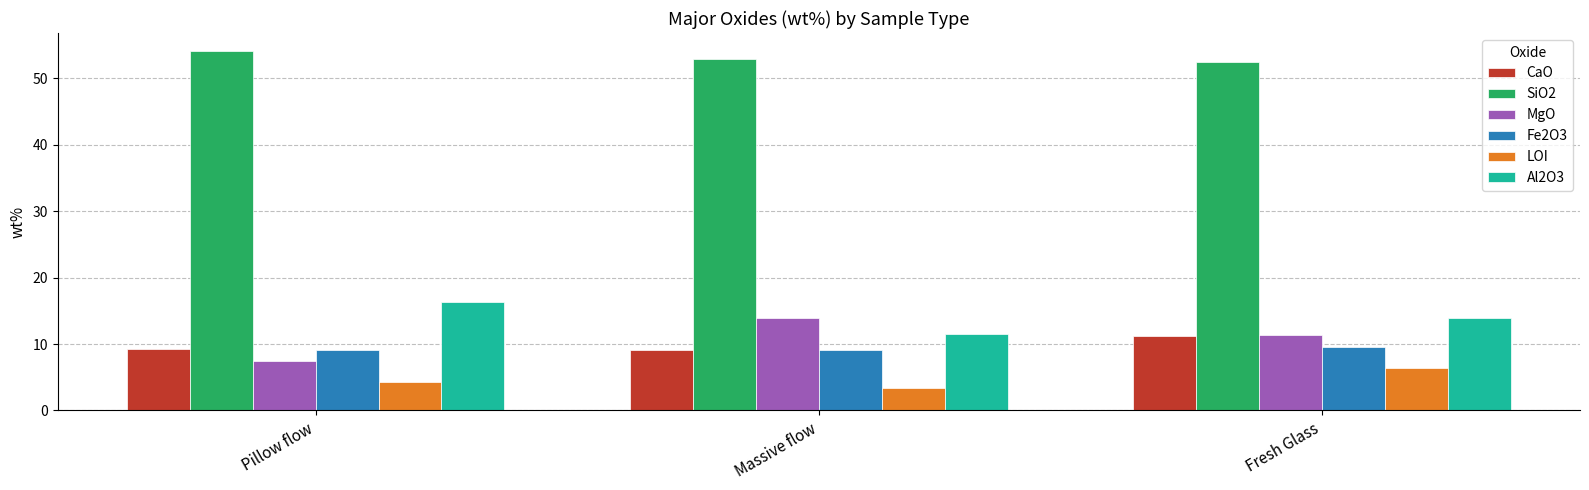

Rank the categories by Al2O3 value from highest to lowest.

Pillow flow, Fresh Glass, Massive flow